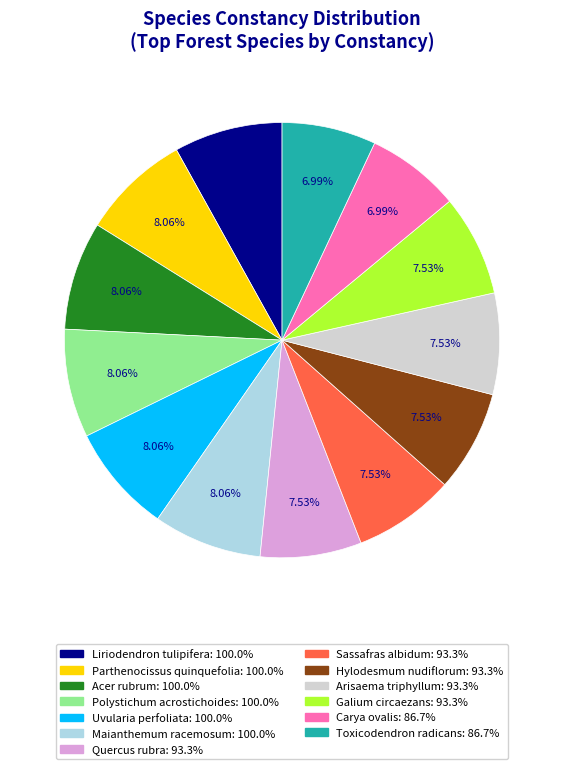

Is there a majority slice in this chart?

No